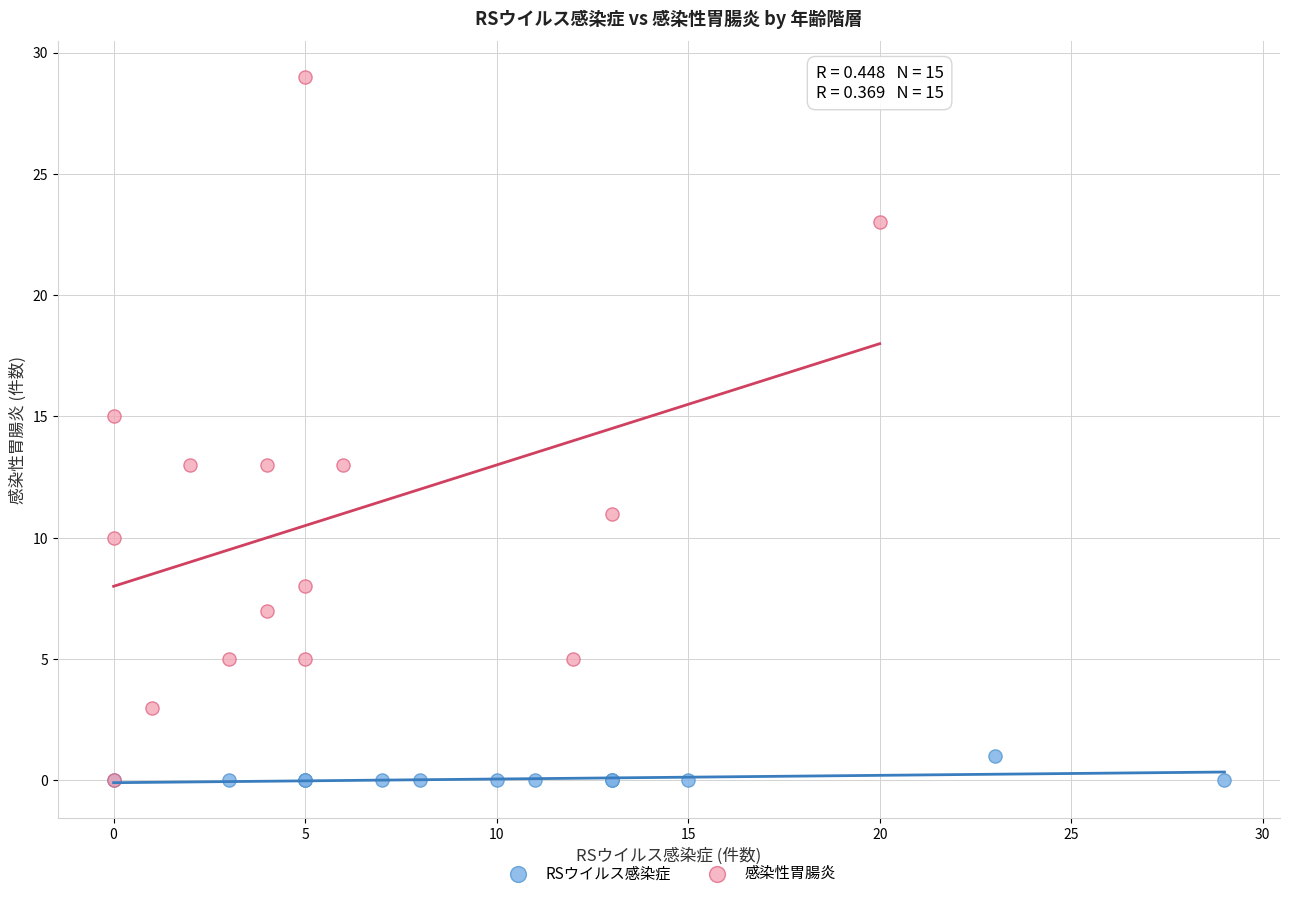

Which series contains the highest Y value?

感染性胃腸炎